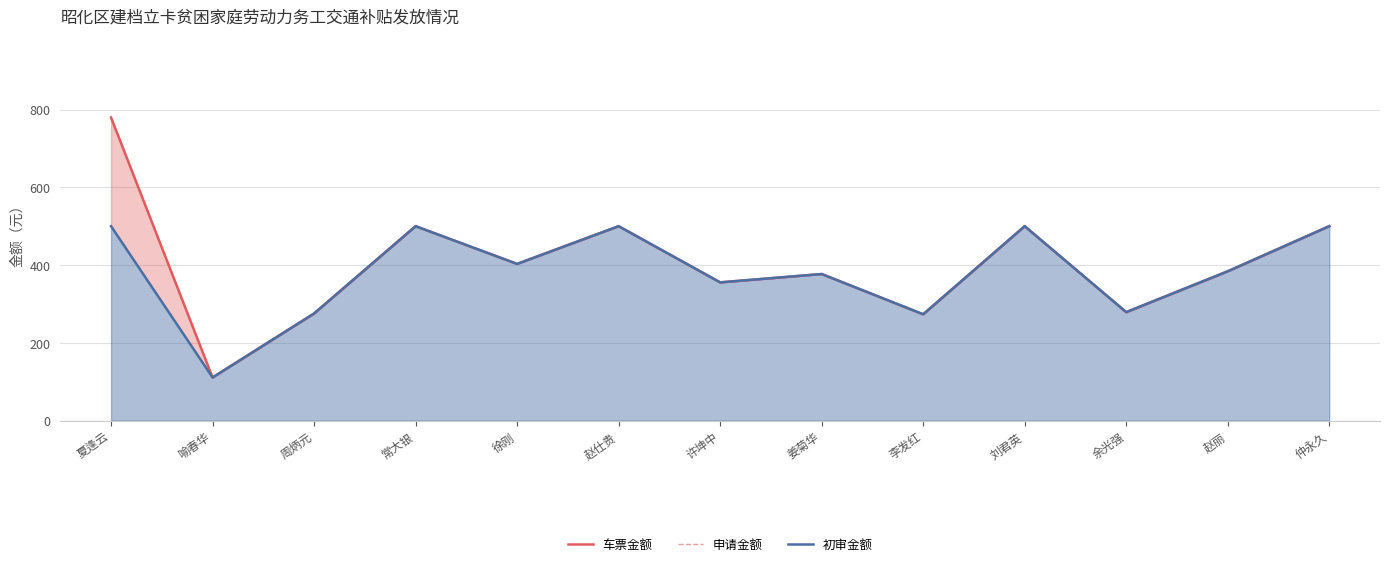

At how many categories does at least one series exceed 758?

1